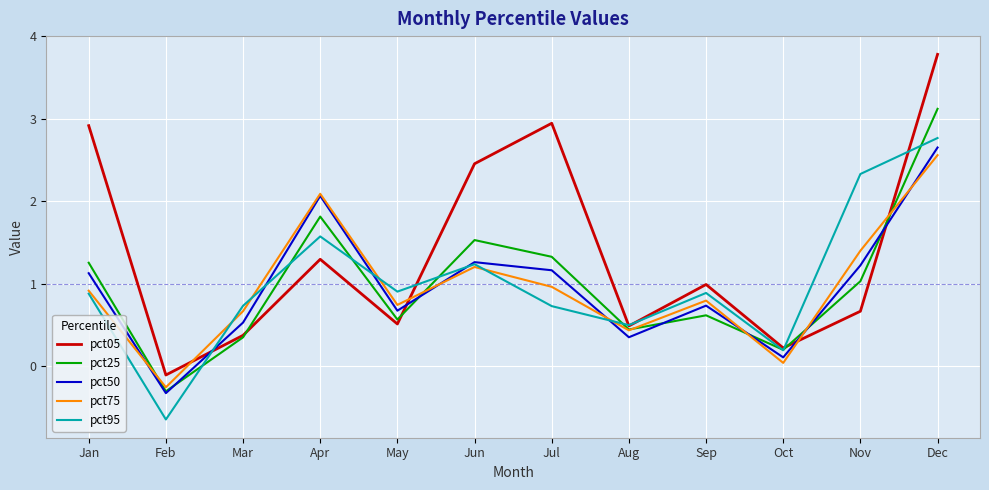

Is the value of pct75 at Jun greater than the value of pct25 at Jul?

No